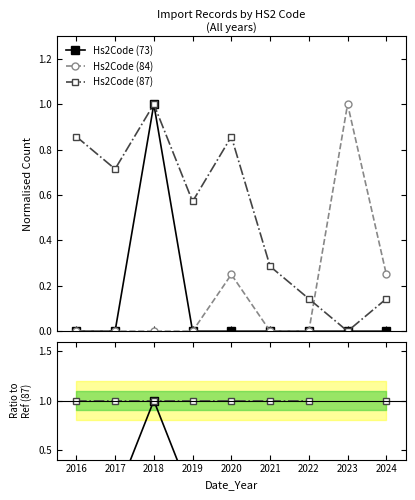

How many data points in Hs2Code (73) are above 0?

1